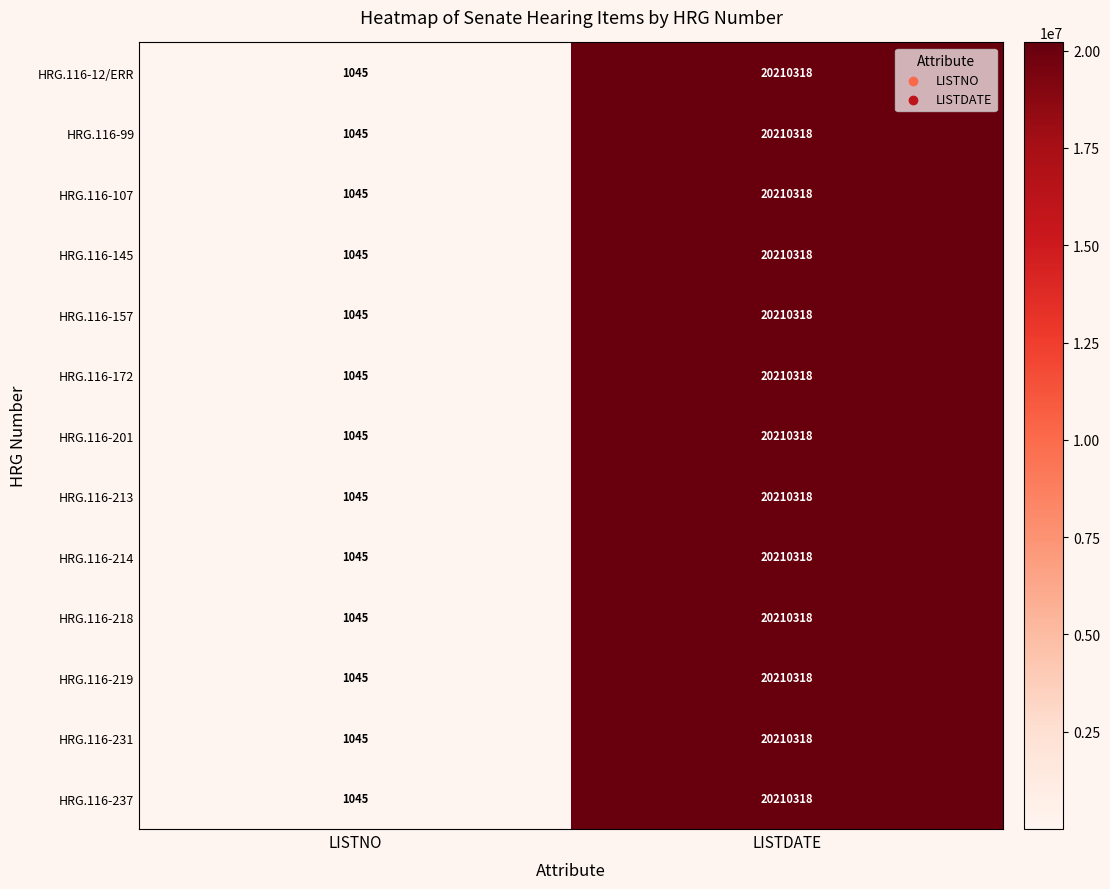

The HRG.116-201 series shows 20210318 at LISTDATE. True or false?

True